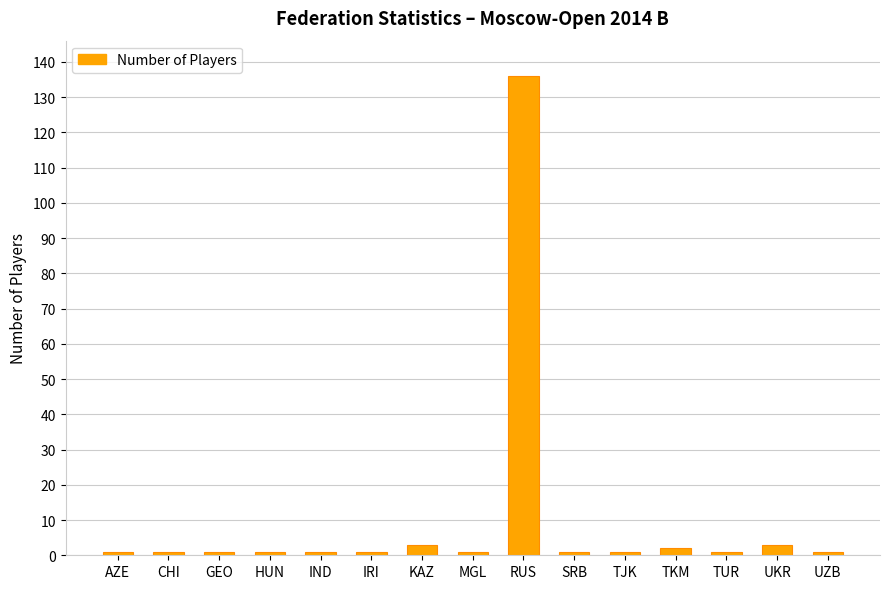

What is the smallest value displayed?

1